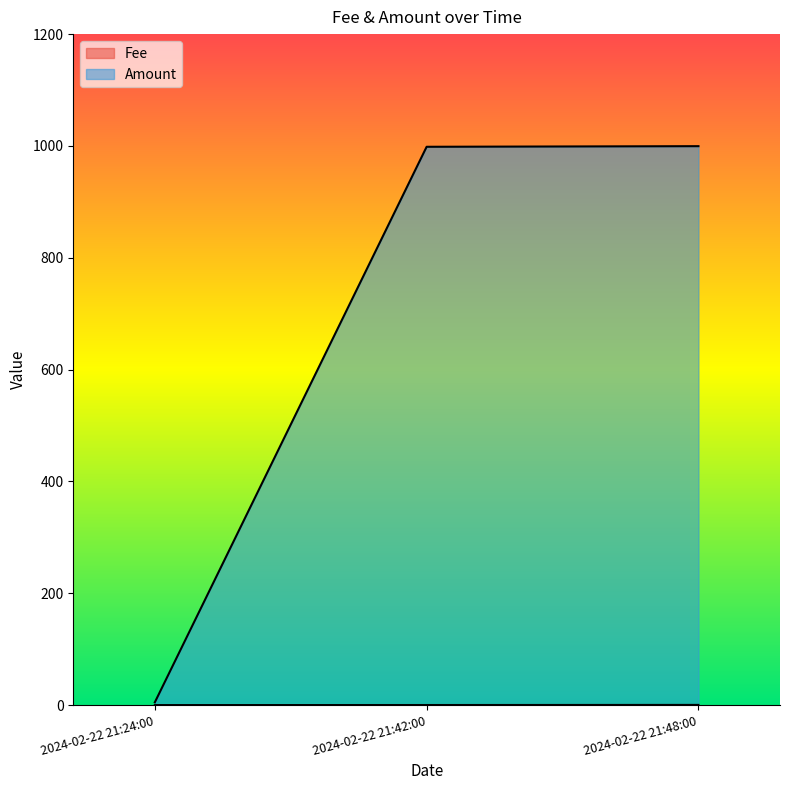

Where is Amount nearest to the value 502?

2024-02-22 21:42:00